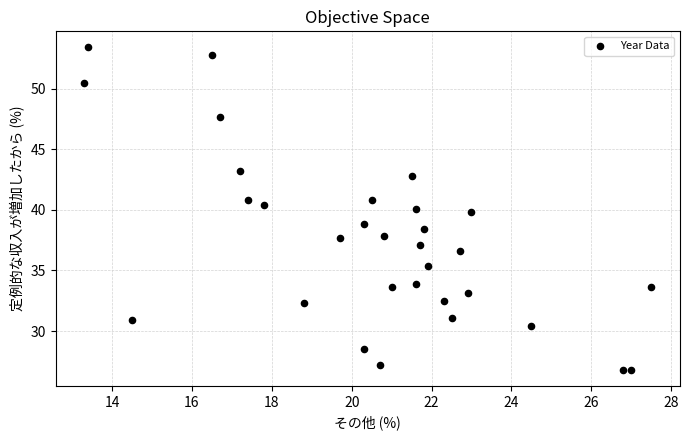

What is the range of Y values (max minus min)?

26.6